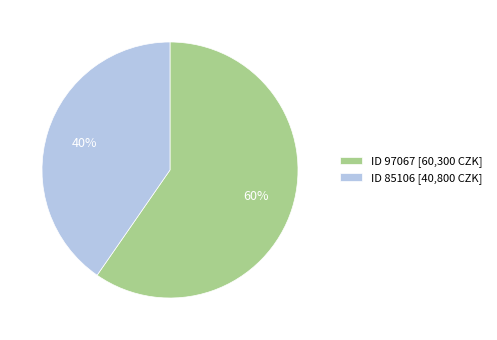

The ID 97067 [60,300 CZK] slice represents 60% of the pie. True or false?

True